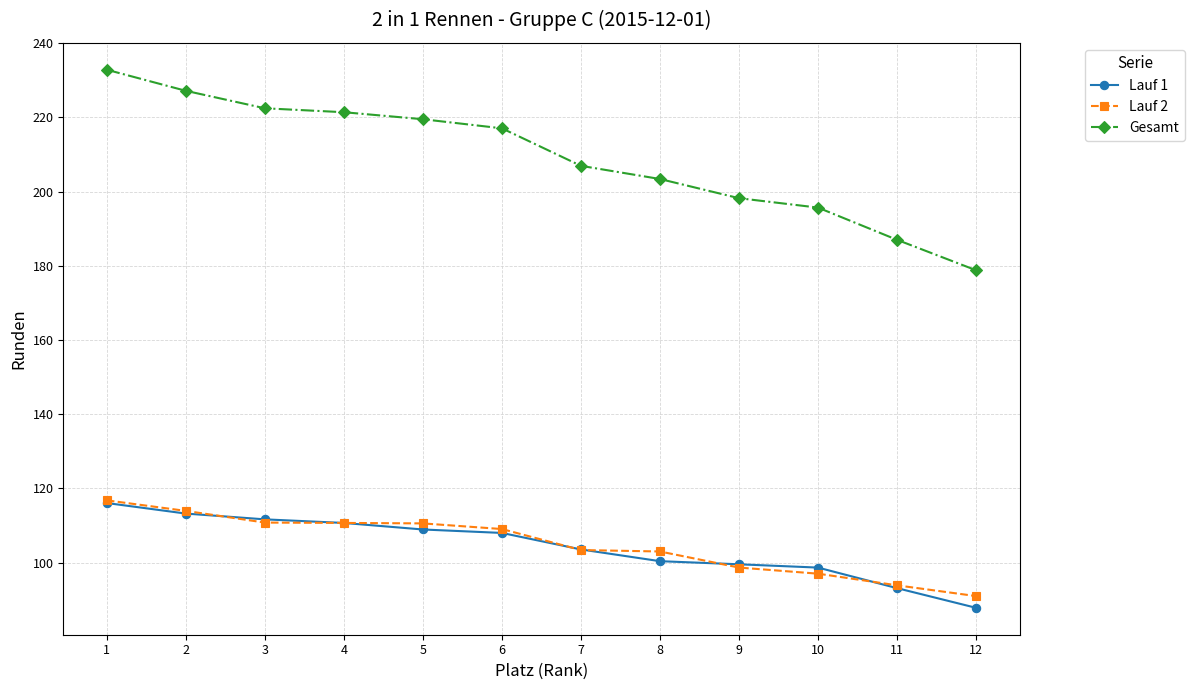

At which label does Lauf 1 reach its minimum?

12